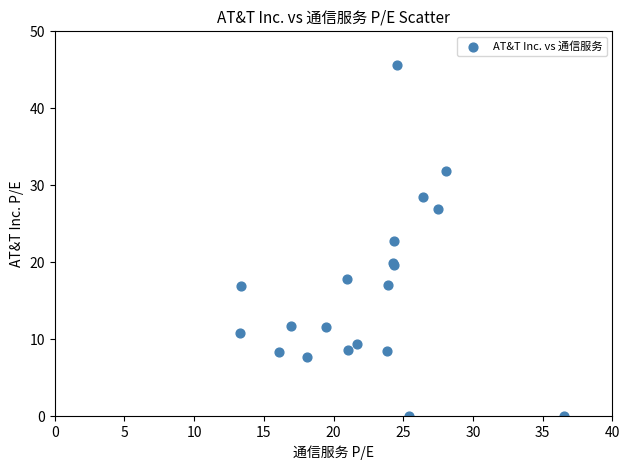

What Y value in the scatter plot is closest to 22?

22.8